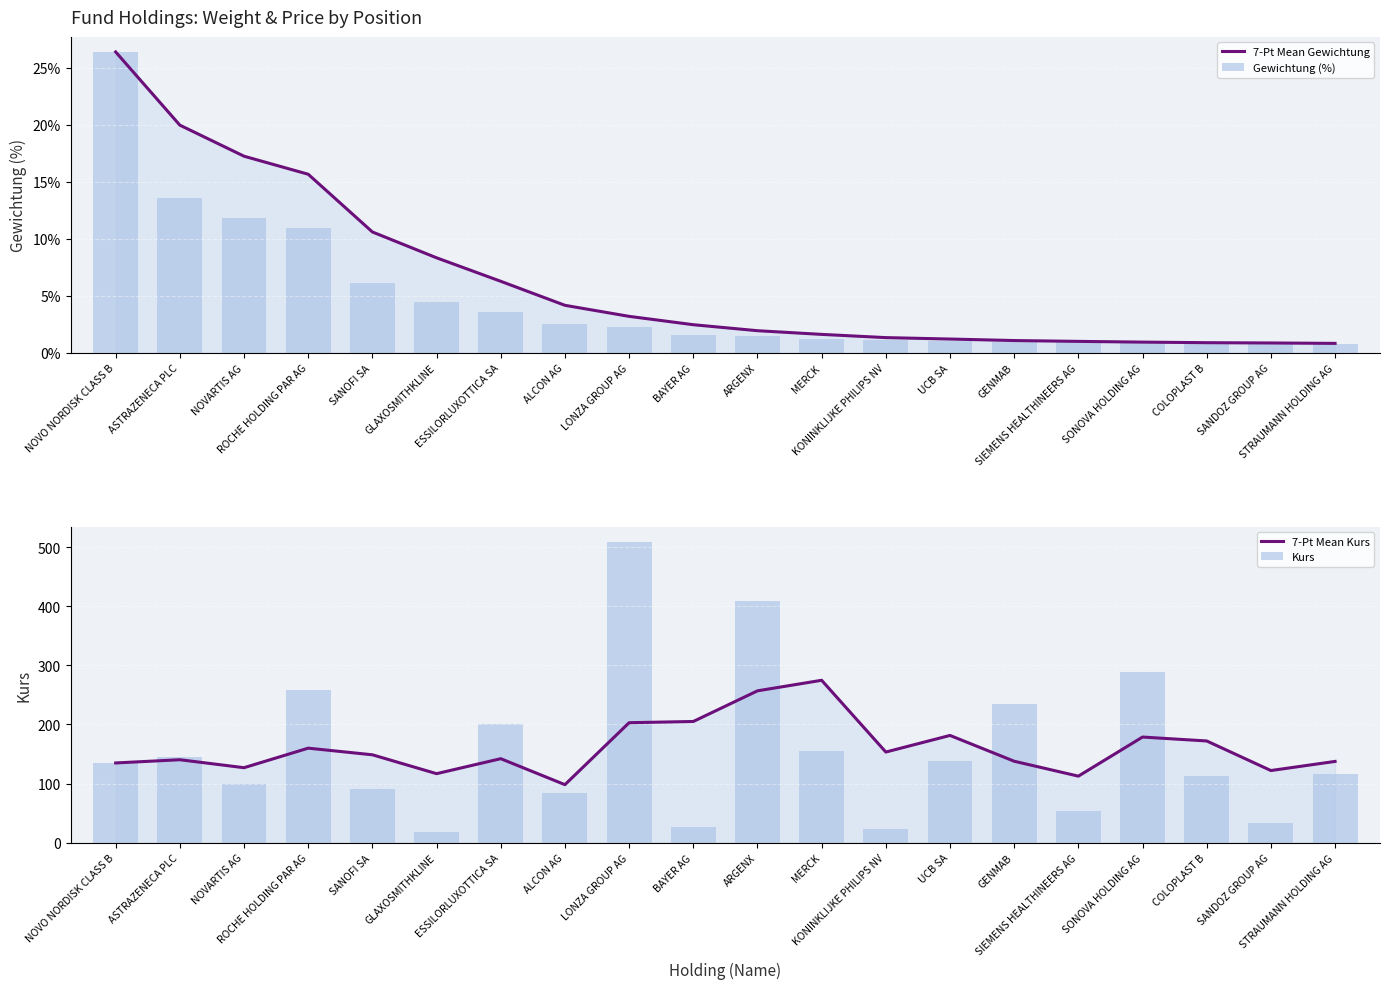

What is the spread (max minus min) of values at GLAXOSMITHKLINE?

112.2